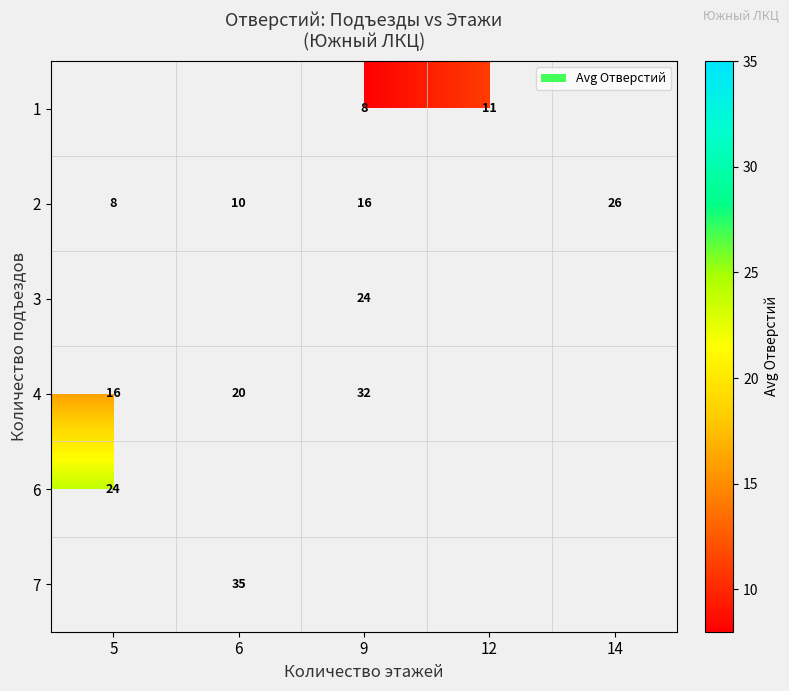

What is the spread (max minus min) of values at 9?

24.0